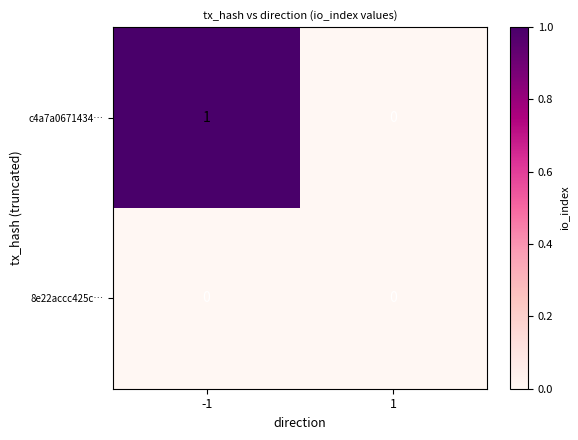

Rank the series by their maximum value, from highest to lowest.

c4a7a0671434…, 8e22accc425c…